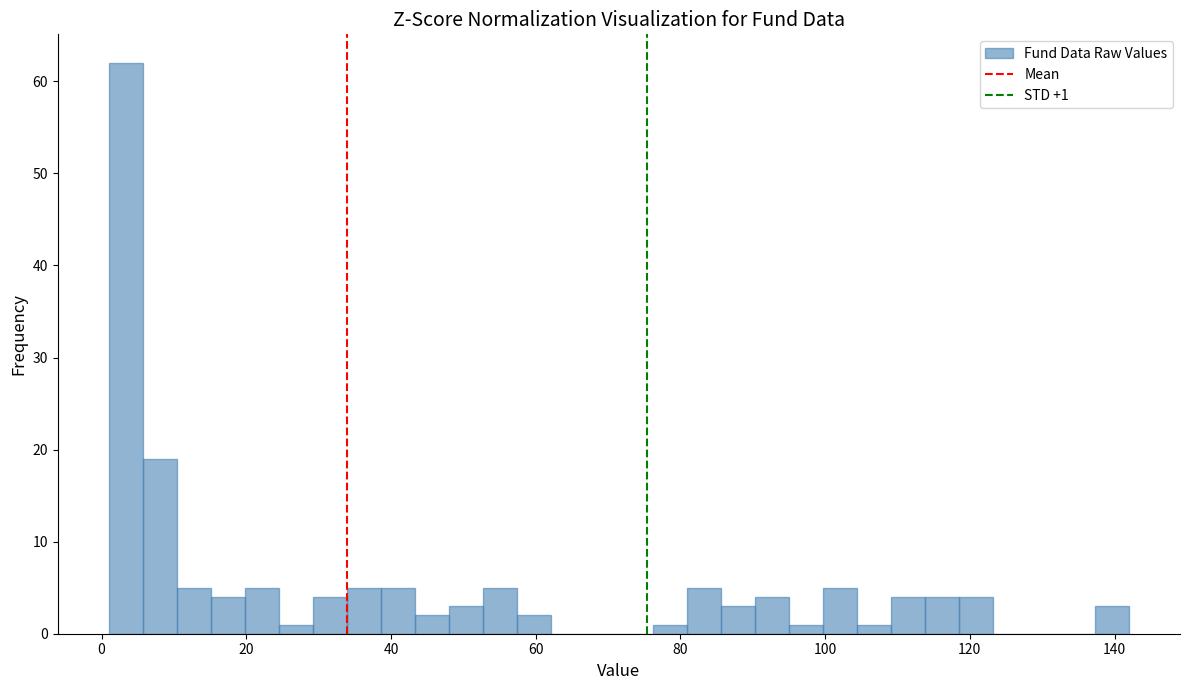

Around what value on the x-axis is the tallest bar? Give the approximate position of its centre, as read against the axis.

4